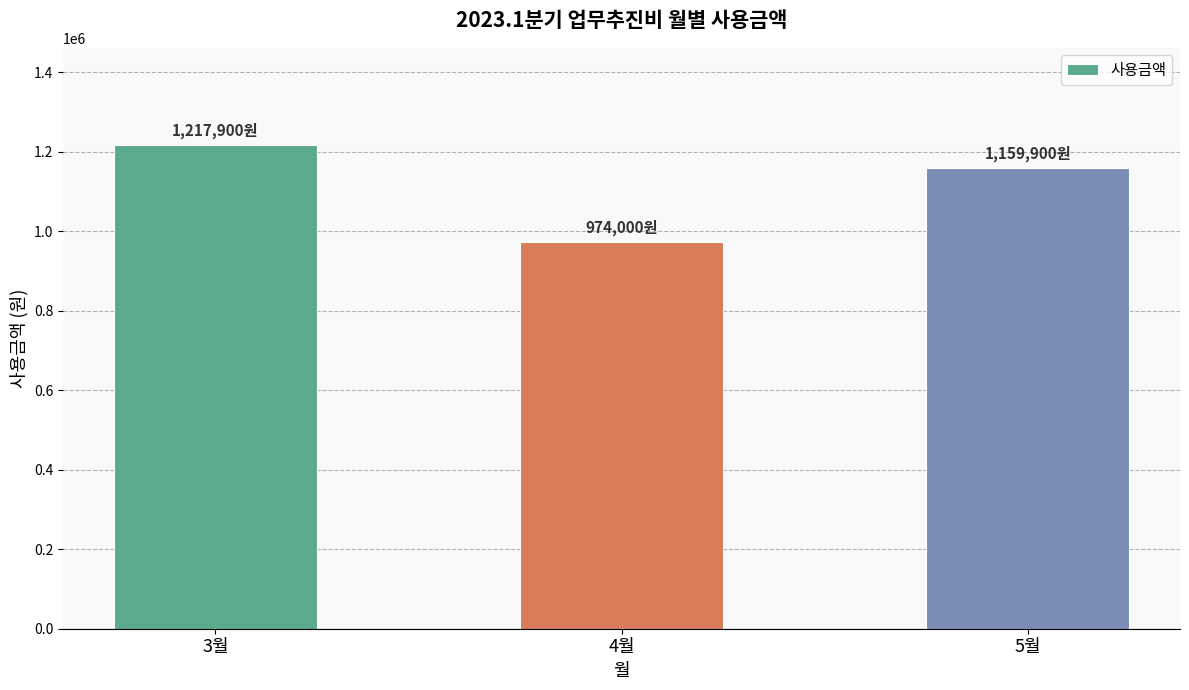

Reading left to right, extract all data points from this chart.

1217900	974000	1159900